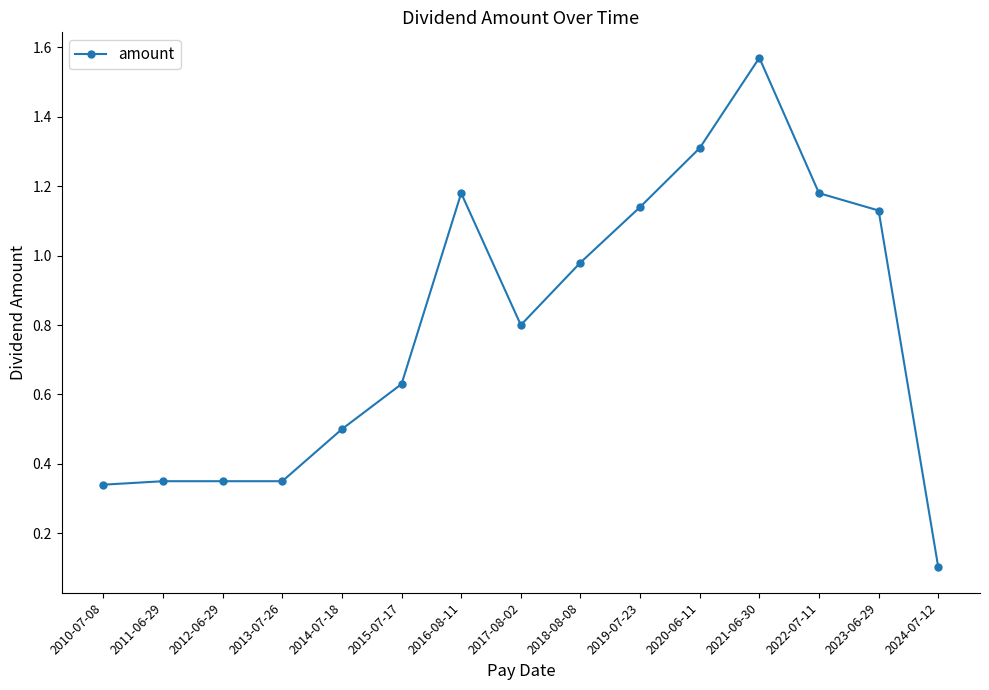

What is the average value?

0.8